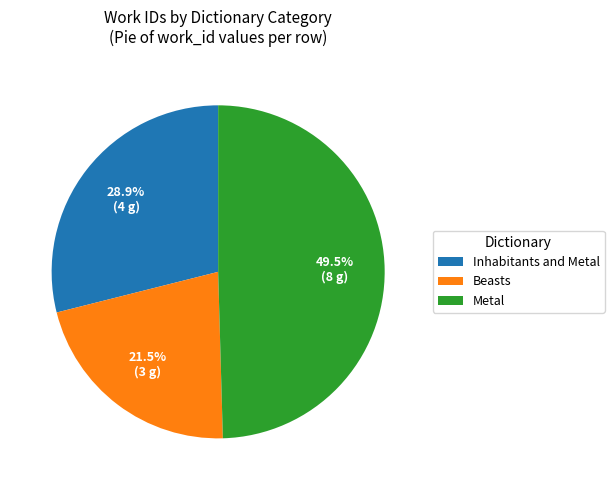

Is there any slice that represents more than half of the pie?

No